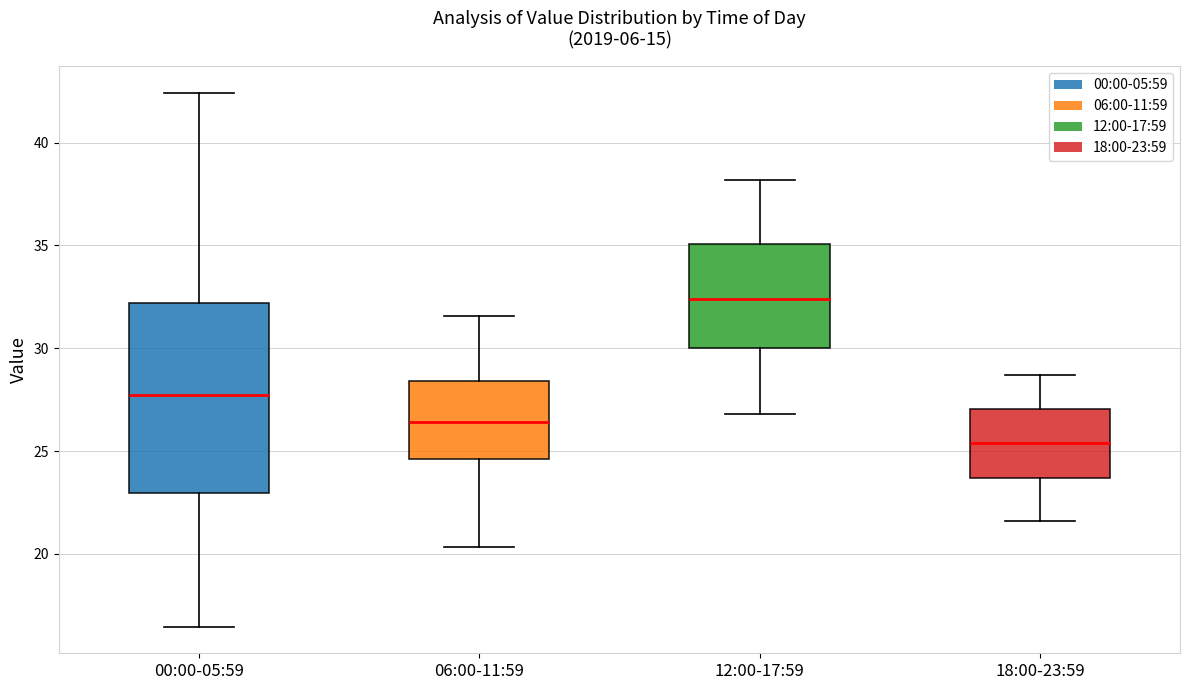

Comparing the boxes themselves (not the whiskers), which one is the tallest?

00:00-05:59